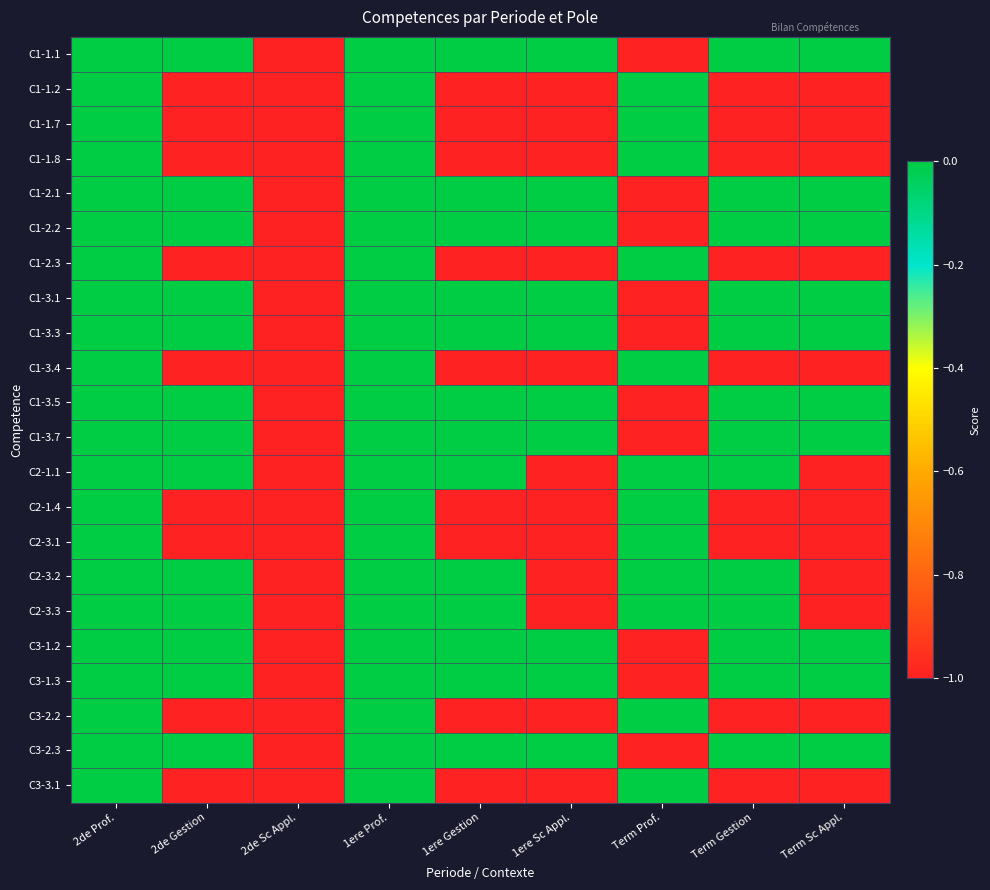

What is the smallest value displayed?

-1